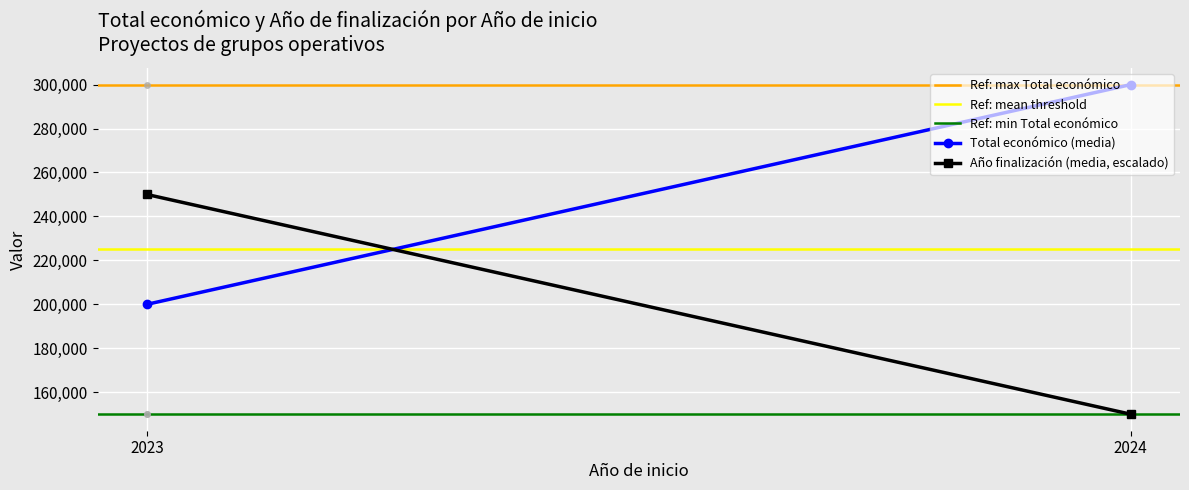

The Ref: min Total económico series shows 92054.9 at 2024. True or false?

False